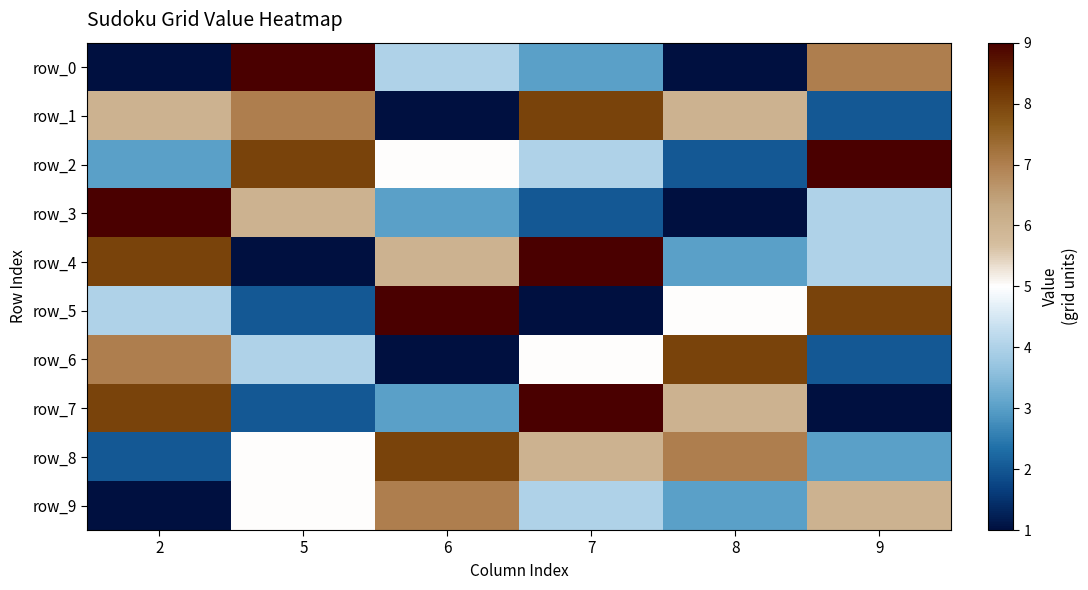

List the series in order of their peak value, highest first.

row_0, row_2, row_3, row_4, row_5, row_7, row_1, row_6, row_8, row_9